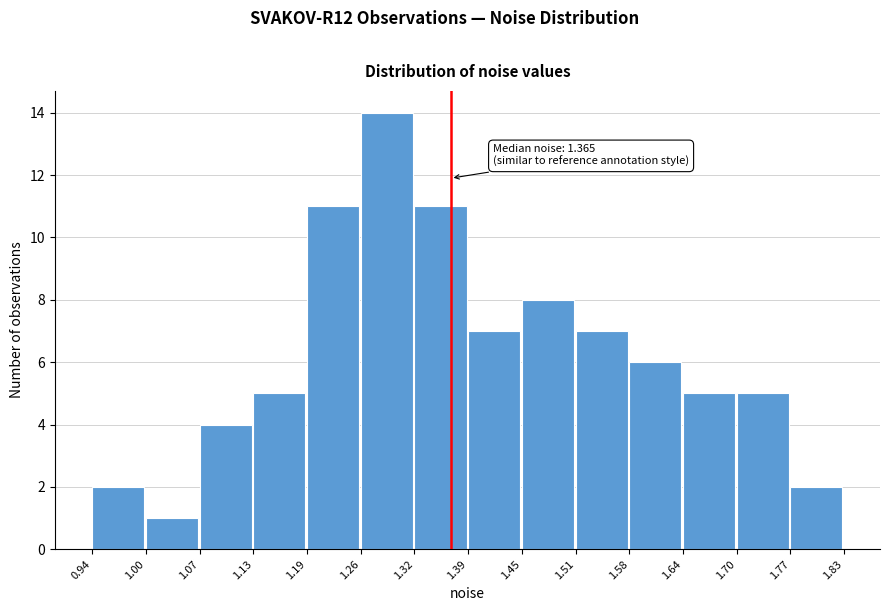

Which range on the x-axis has the tallest bar?

1.26 to 1.32